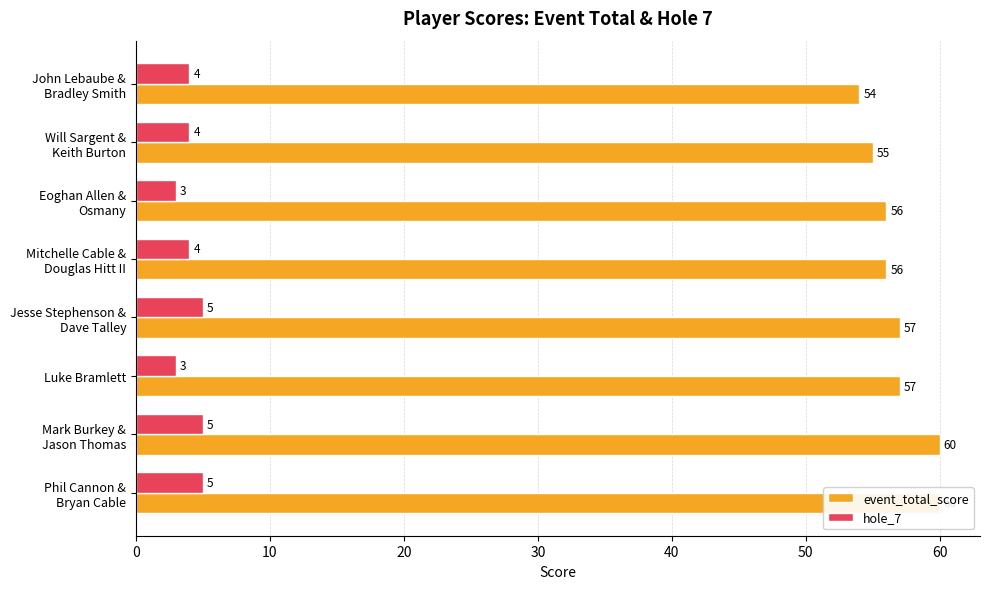

What is the value of the event_total_score bar at the 3rd from the left?

56